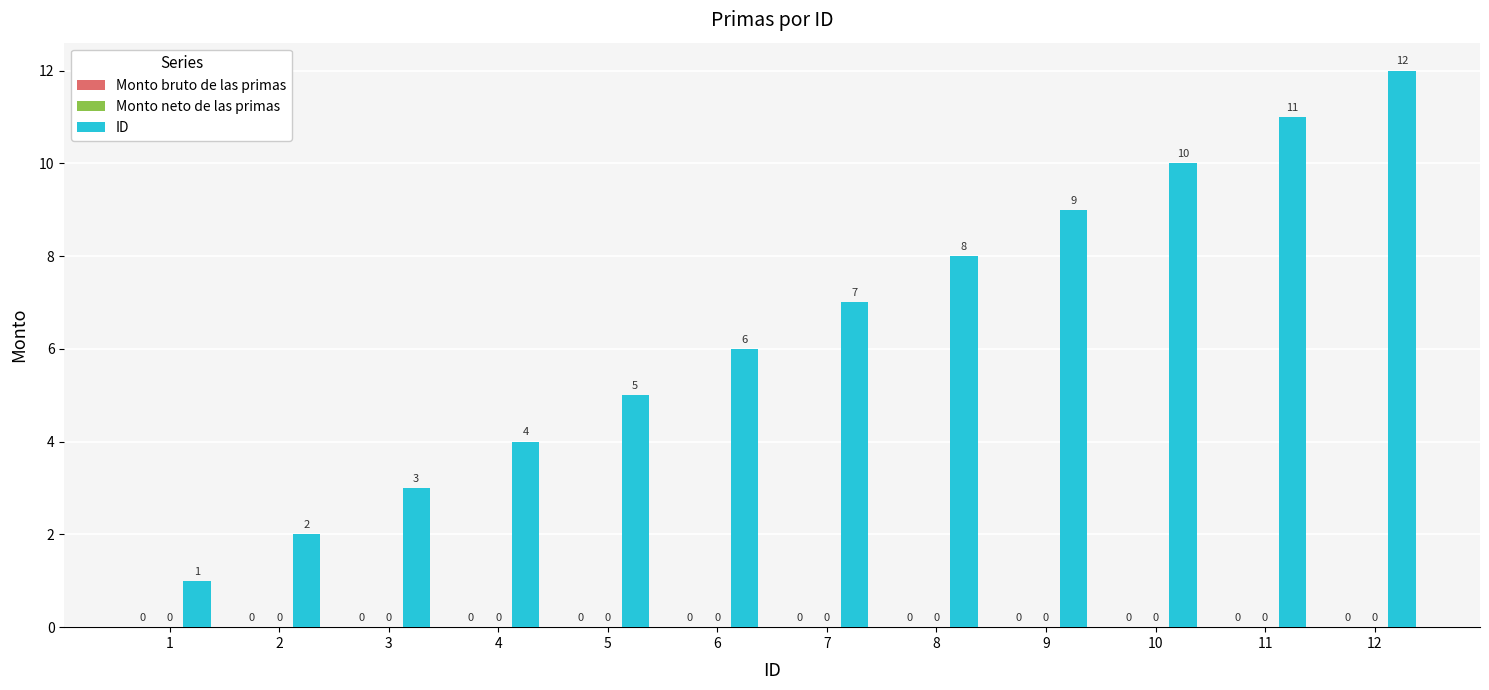

Are the bars grouped side by side (vs. stacked)?

No